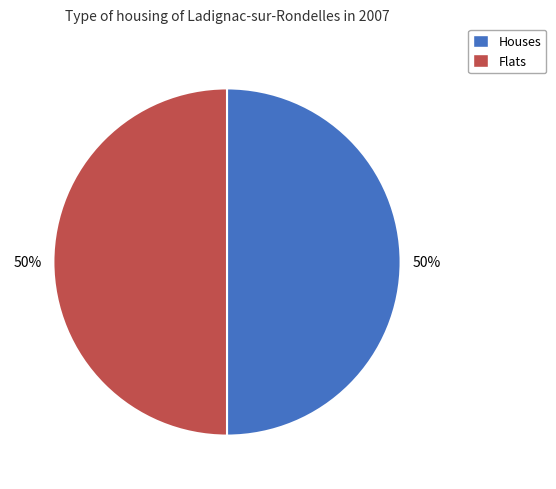

Approximately how many times larger is the value at Houses compared to Flats?

1.0